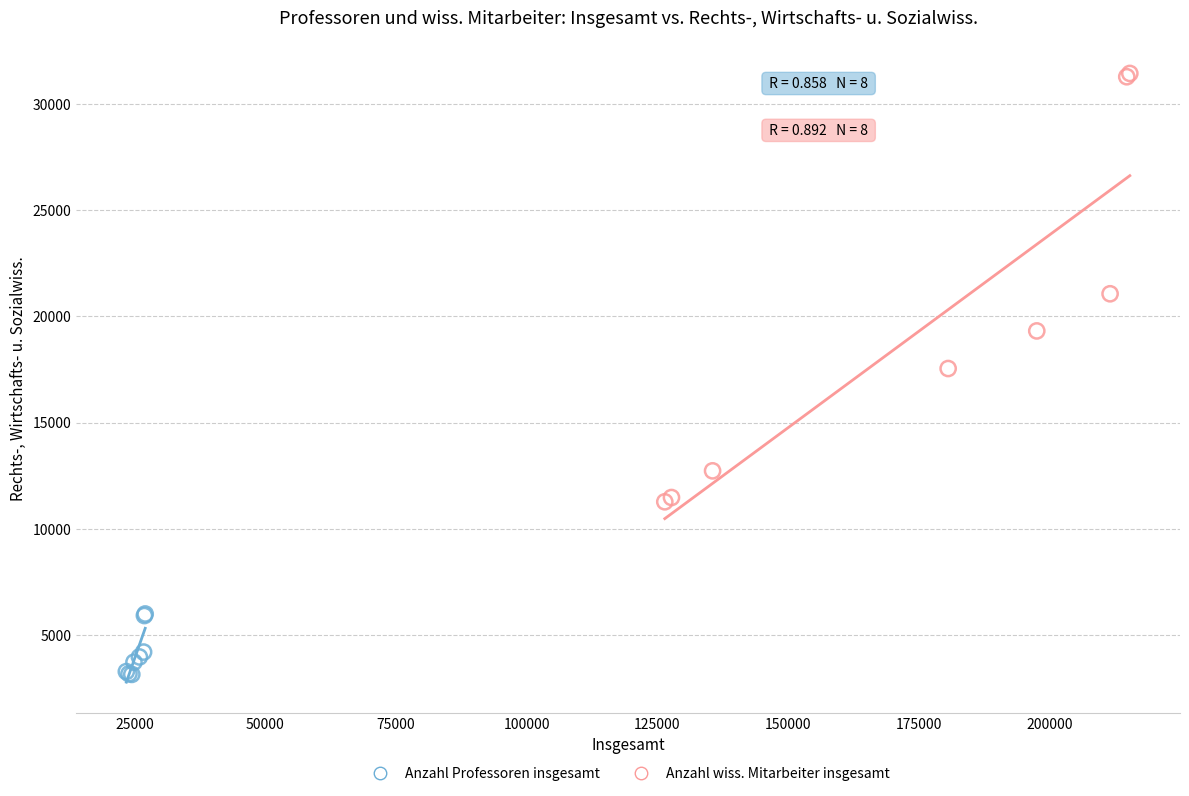

Which series reaches the maximum Y coordinate?

Anzahl wiss. Mitarbeiter insgesamt